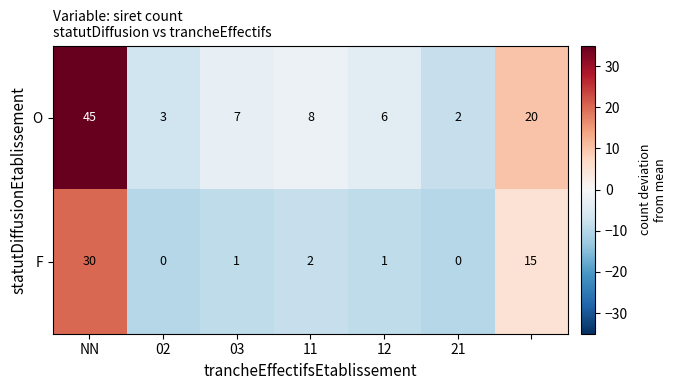

Which series has the largest total across all categories?

O